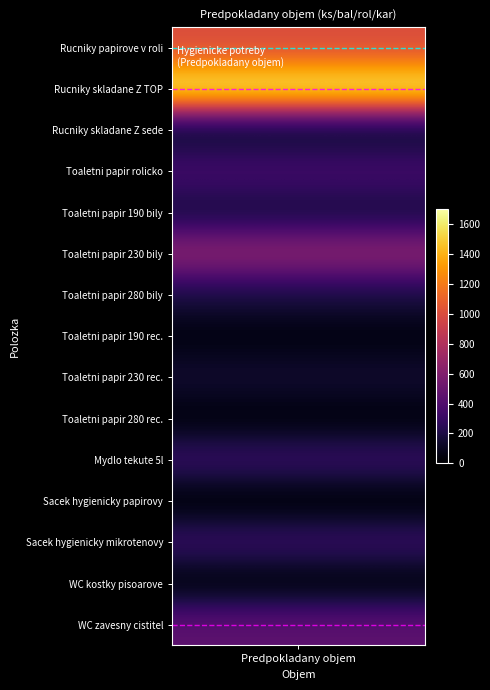

The value of Sacek hygienicky mikrotenovy at 9 is 150. True or false?

False